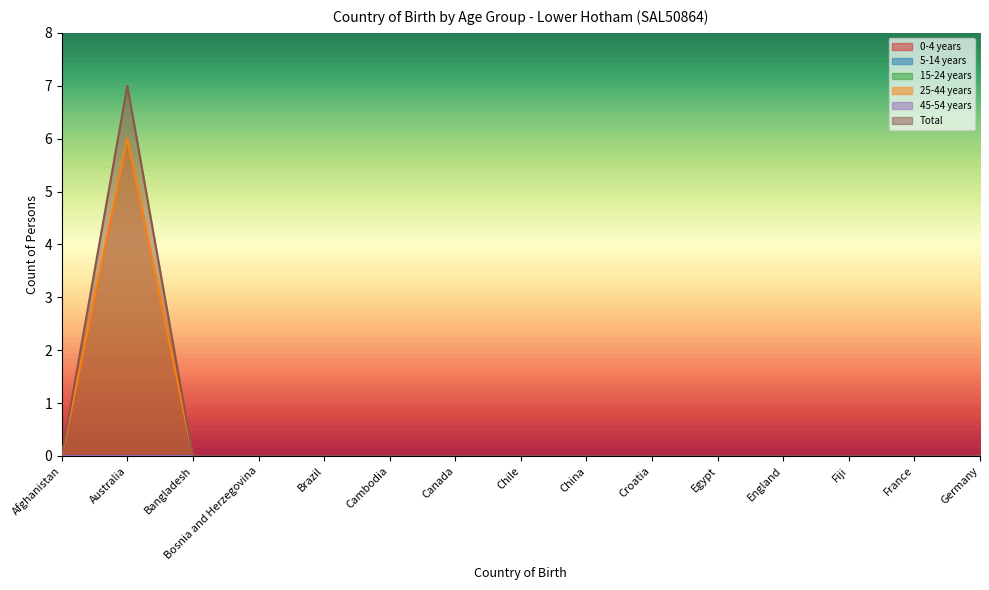

Reading right to left, extract all data points from this chart.

0-4 years: 0	0	0	0	0	0	0	0	0	0	0	0	0	0	0
5-14 years: 0	0	0	0	0	0	0	0	0	0	0	0	0	0	0
15-24 years: 0	0	0	0	0	0	0	0	0	0	0	0	0	0	0
25-44 years: 0	0	0	0	0	0	0	0	0	0	0	0	0	6	0
45-54 years: 0	0	0	0	0	0	0	0	0	0	0	0	0	0	0
Total: 0	0	0	0	0	0	0	0	0	0	0	0	0	7	0